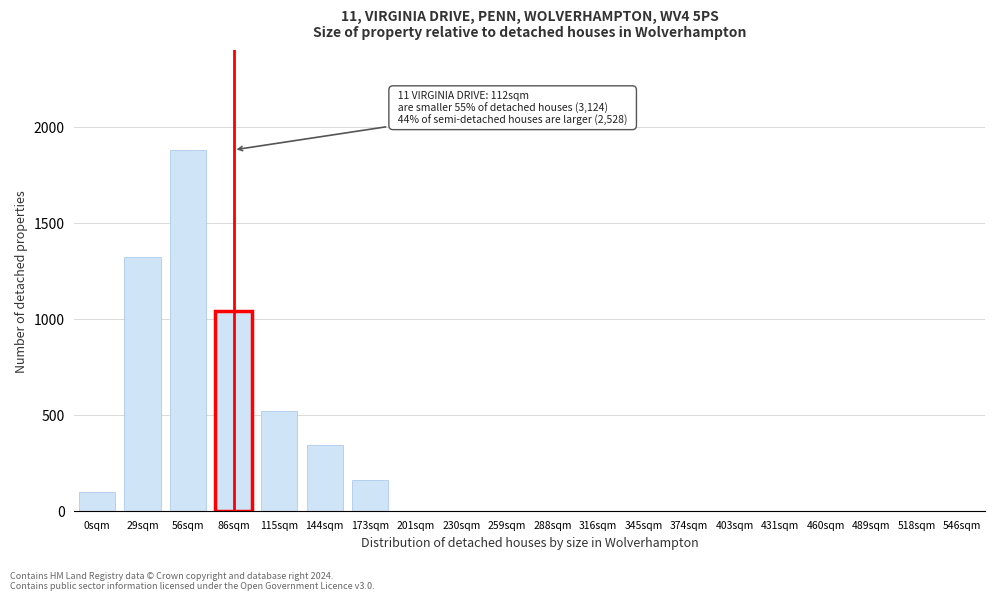

Reading left to right, transcribe all the data shown in this chart.

0sqm=100	29sqm=1320	56sqm=1880	86sqm=1040	115sqm=520	144sqm=340	173sqm=160	201sqm=0	230sqm=0	259sqm=0	288sqm=0	316sqm=0	345sqm=0	374sqm=0	403sqm=0	431sqm=0	460sqm=0	489sqm=0	518sqm=0	546sqm=0